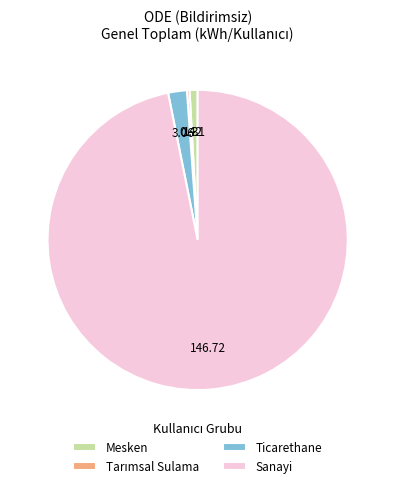

How many slices are in this pie chart?

4